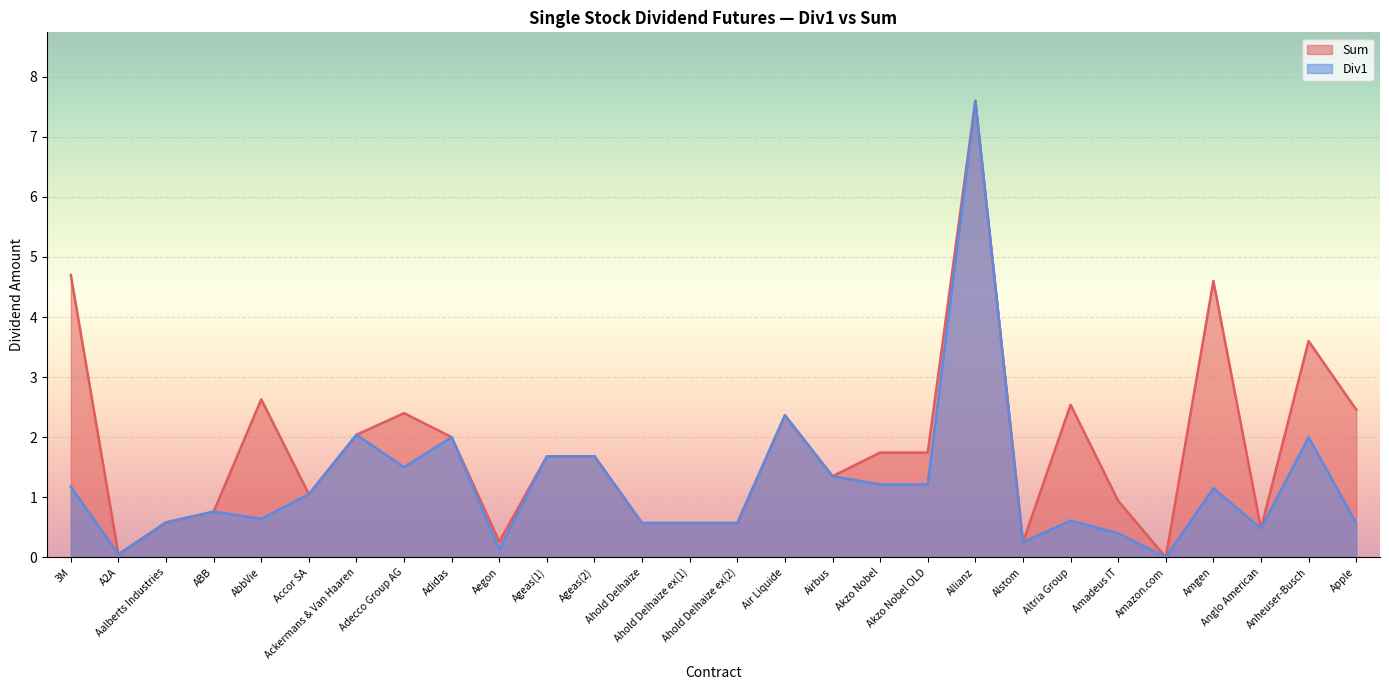

The value of Div1 at Apple is 0.6. True or false?

True